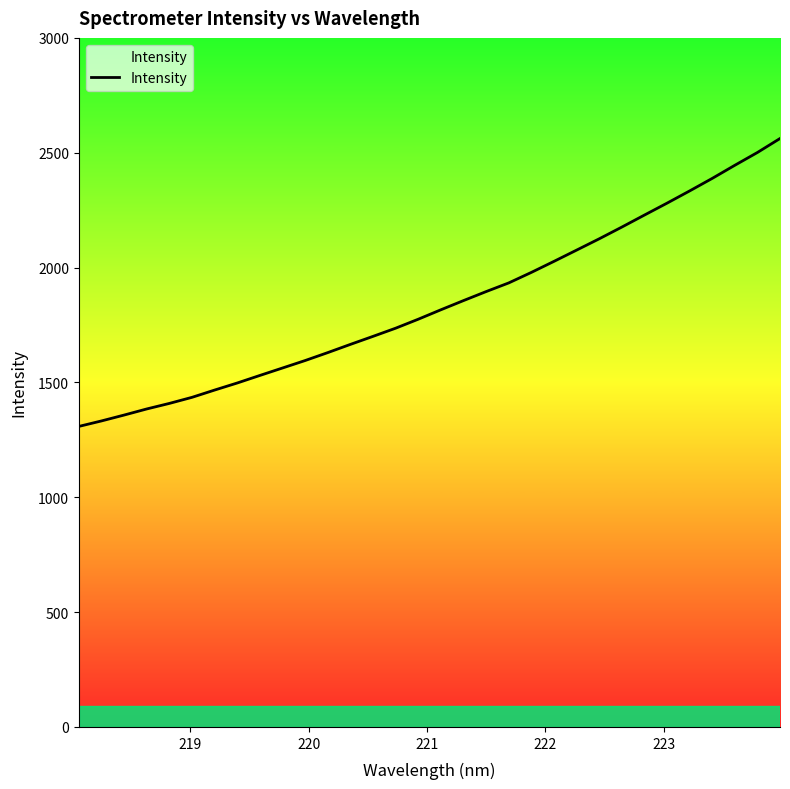

What is the difference between the maximum and minimum values?

1253.5